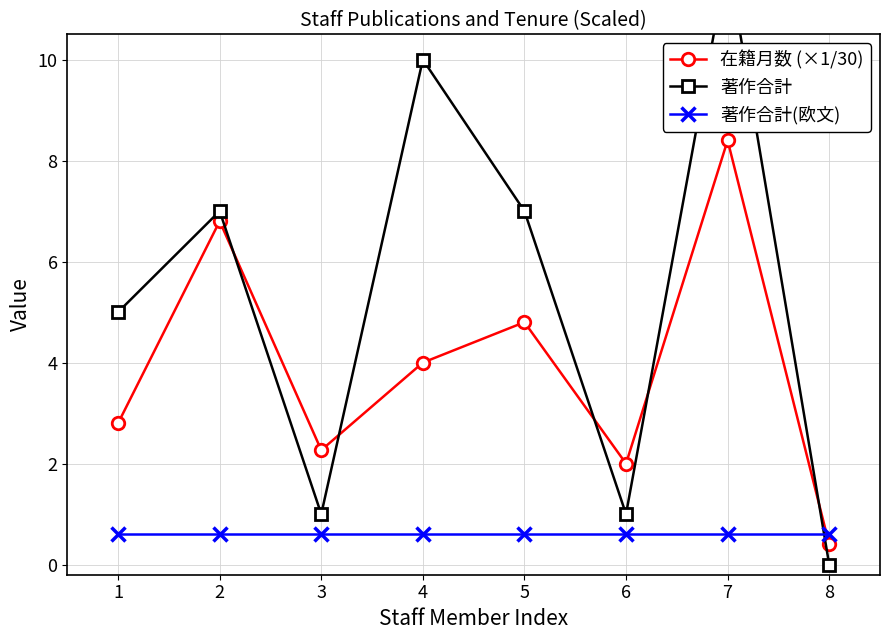

Read the 著作合計(欧文) value at 7.

0.6